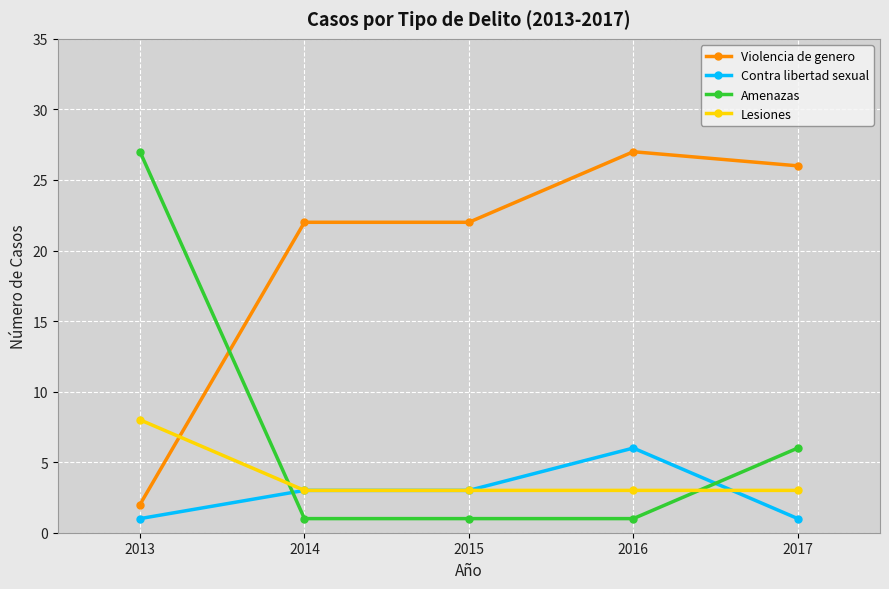

At 2017, list the series in order from largest to smallest.

Violencia de genero, Amenazas, Lesiones, Contra libertad sexual